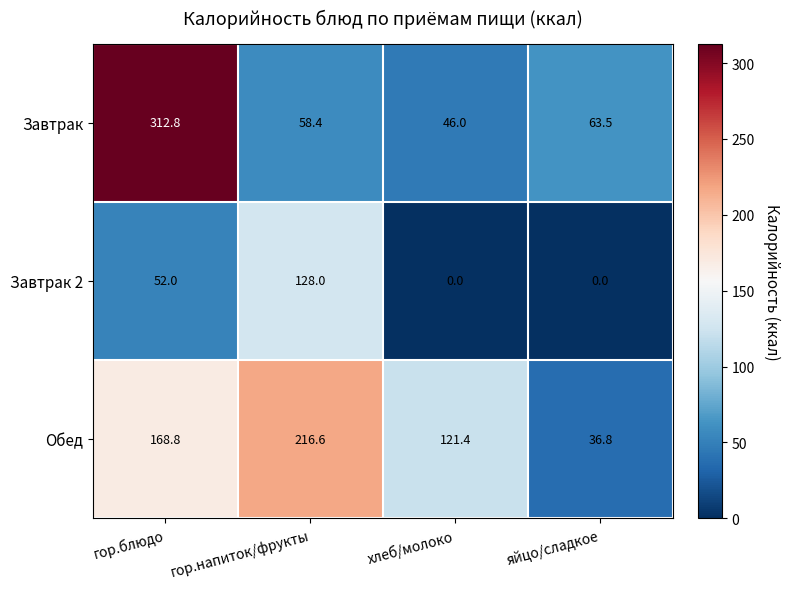

Reading right to left, list all the values displayed in this chart.

Завтрак: яйцо/сладкое=63.5	хлеб/молоко=46.0	гор.напиток/фрукты=58.4	гор.блюдо=312.8
Завтрак 2: яйцо/сладкое=0.0	хлеб/молоко=0.0	гор.напиток/фрукты=128.0	гор.блюдо=52.0
Обед: яйцо/сладкое=36.8	хлеб/молоко=121.4	гор.напиток/фрукты=216.6	гор.блюдо=168.8